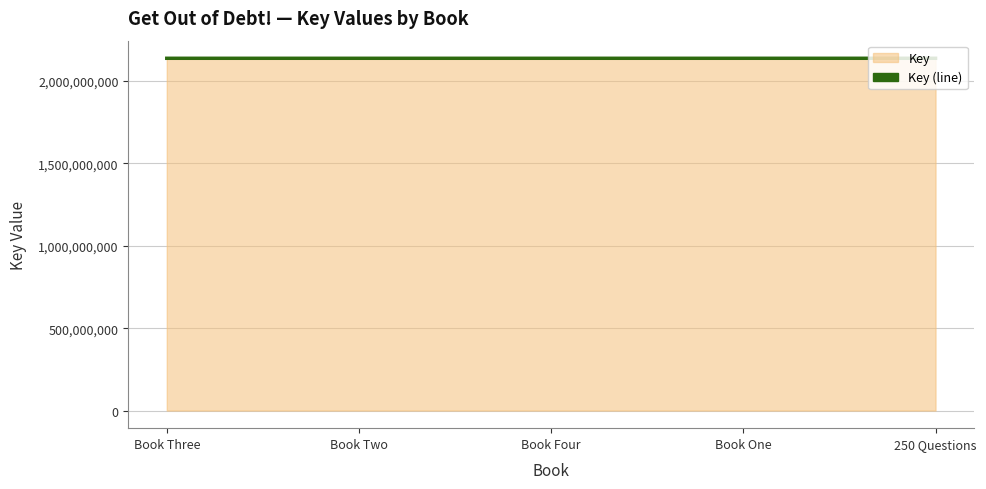

List the labels in order of value, smallest first.

Book One, Book Two, Book Three, Book Four, 250 Questions